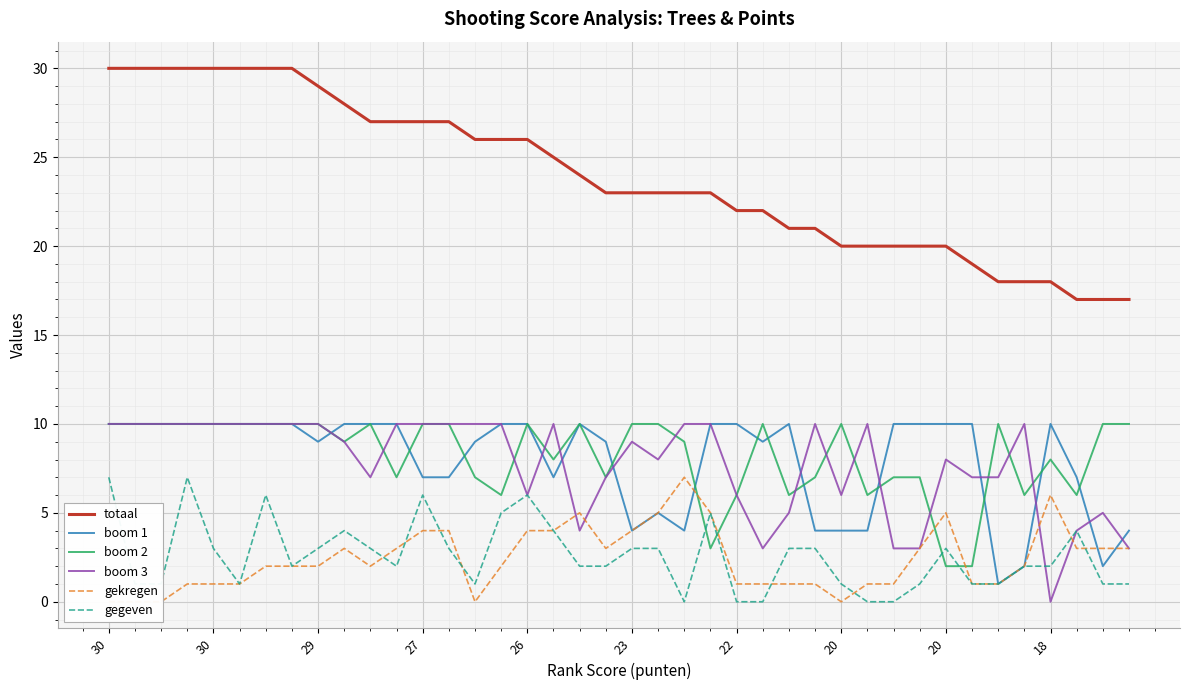

Rank the categories by gekregen value from lowest to highest.

30, 30, 29, 14, 28, 27, 26, 23, 24, 25, 26, 27, 29, 30, 33, 34, 22, 20, 20, 10, 15, 35, 18, 11, 19, 31, 37, 38, 39, 12, 13, 16, 17, 20, 18, 21, 23, 32, 36, 22